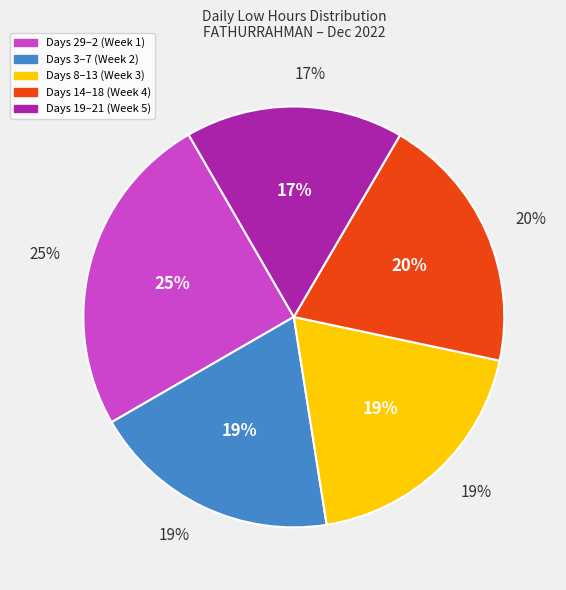

Is it true that 6-Tue is 1% of the pie?

False